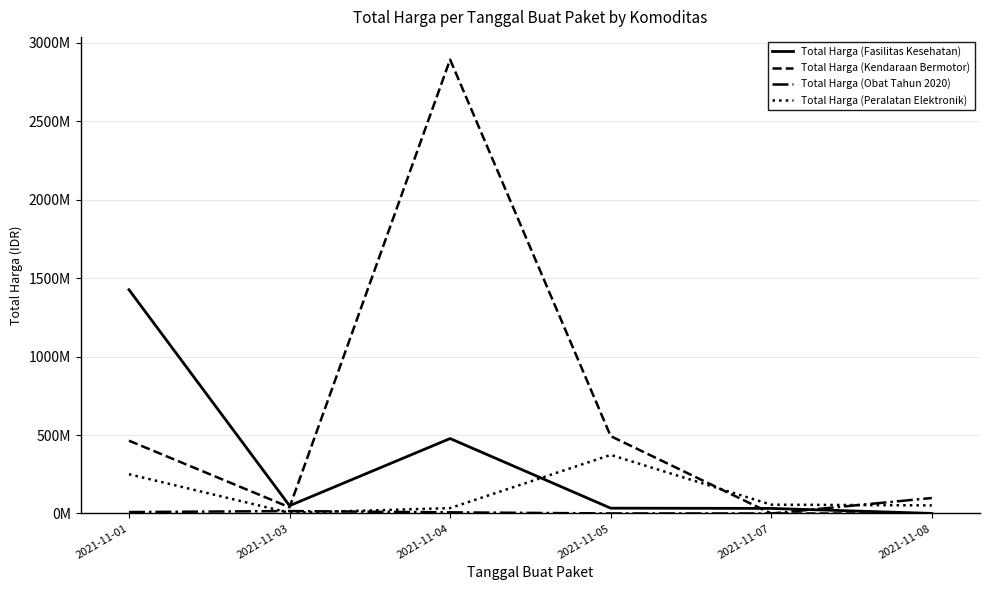

What are all the series names shown in the legend?

Total Harga (Fasilitas Kesehatan), Total Harga (Kendaraan Bermotor), Total Harga (Obat Tahun 2020), Total Harga (Peralatan Elektronik)